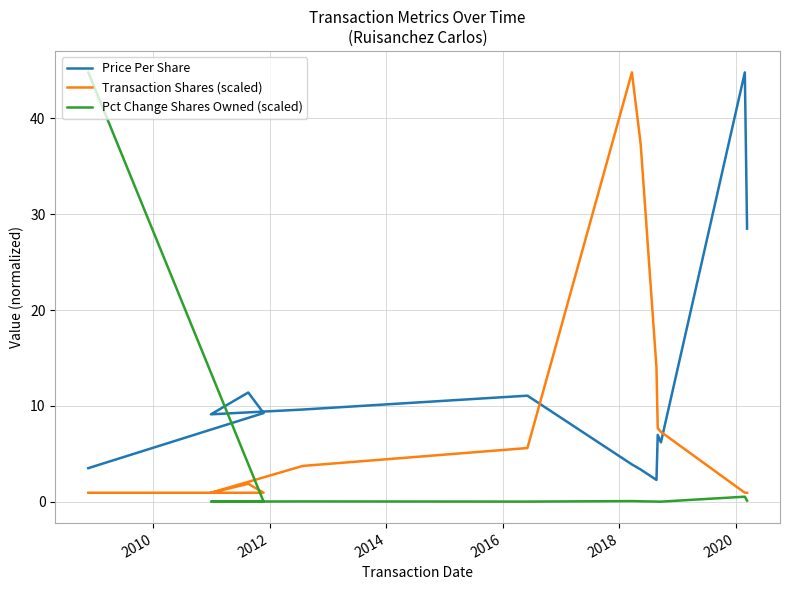

What are all the series names shown in the legend?

Price Per Share, Transaction Shares (scaled), Pct Change Shares Owned (scaled)